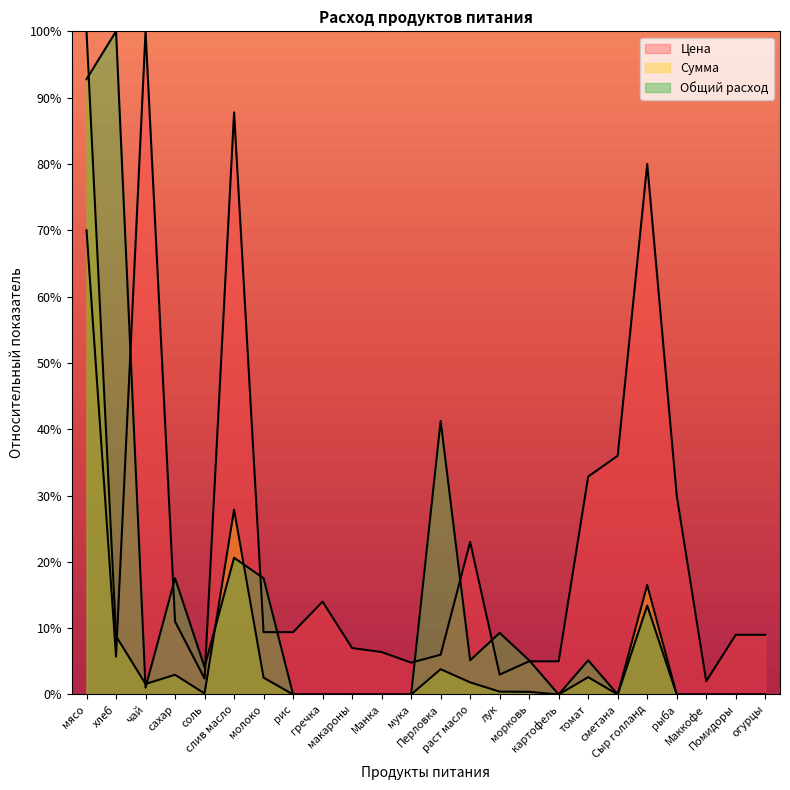

What is the difference between the maximum and second lowest values in the Общий расход series?

100.0